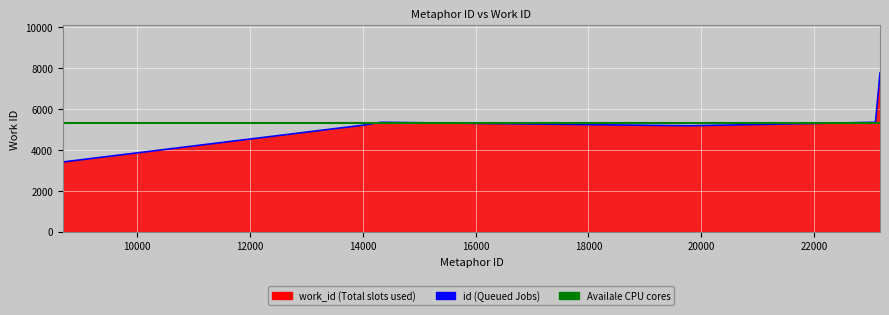

What is the difference between the maximum and second lowest values?

2580